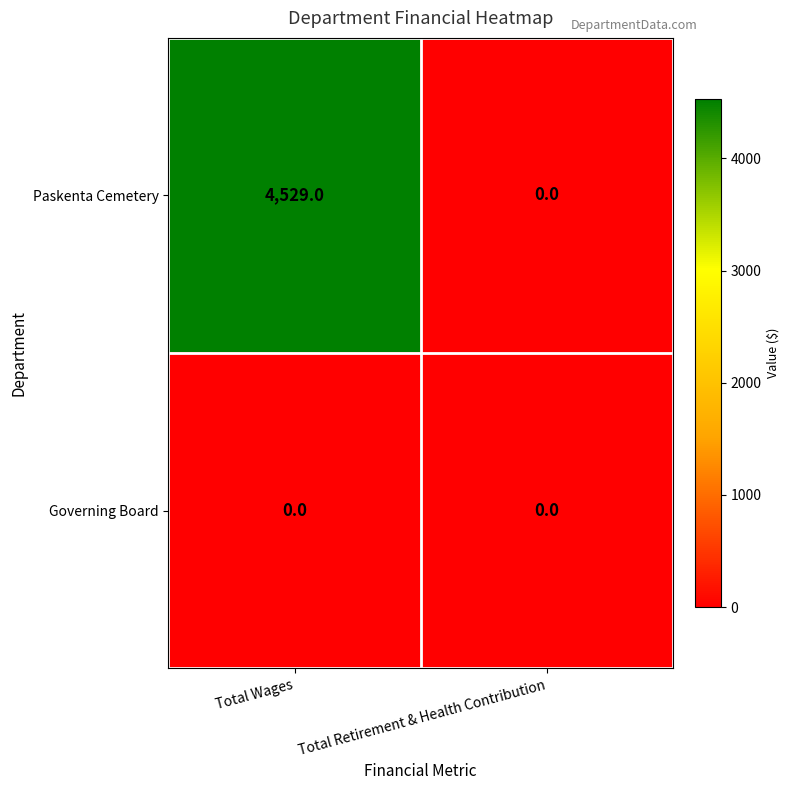

Which series has the largest total across all categories?

Paskenta Cemetery